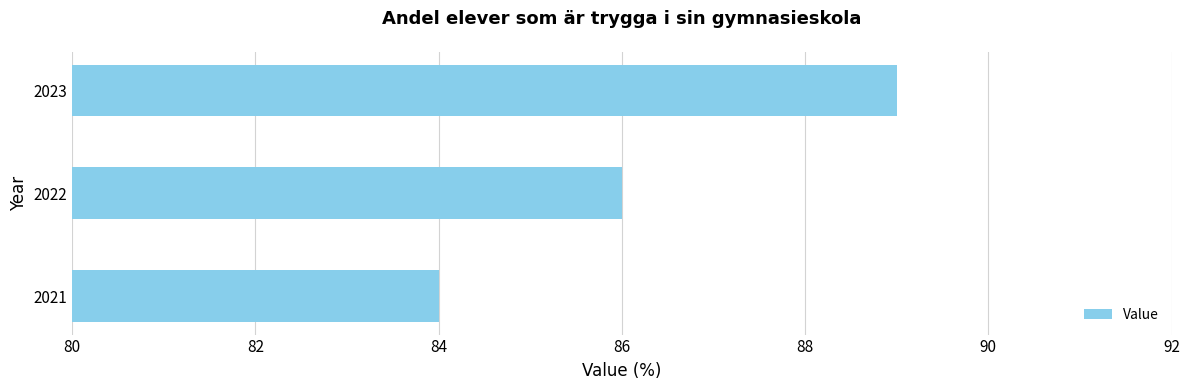

List the labels in order of value, smallest first.

2021, 2022, 2023